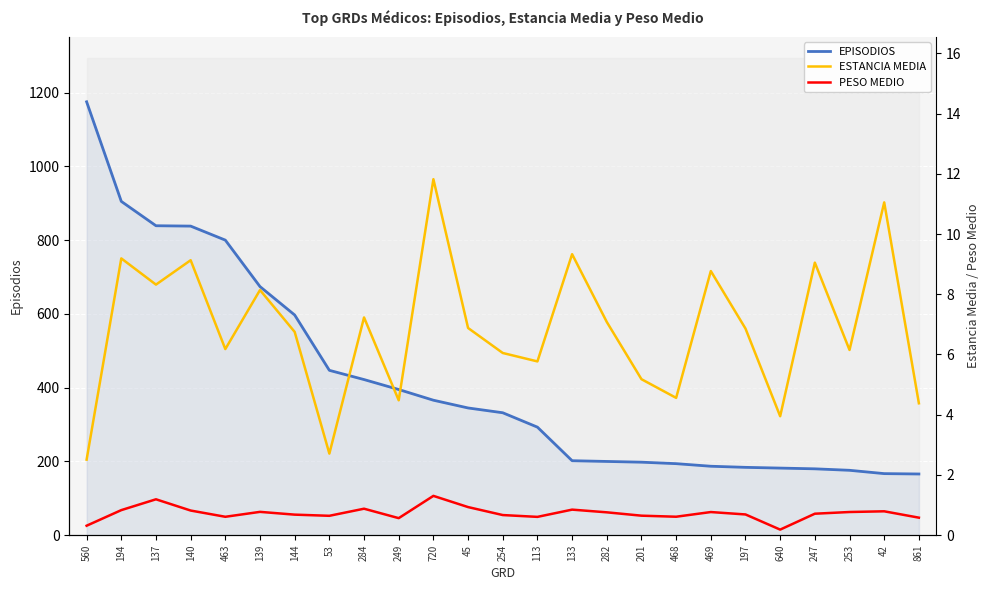

What is the difference between the highest and lowest values at 139?

673.2